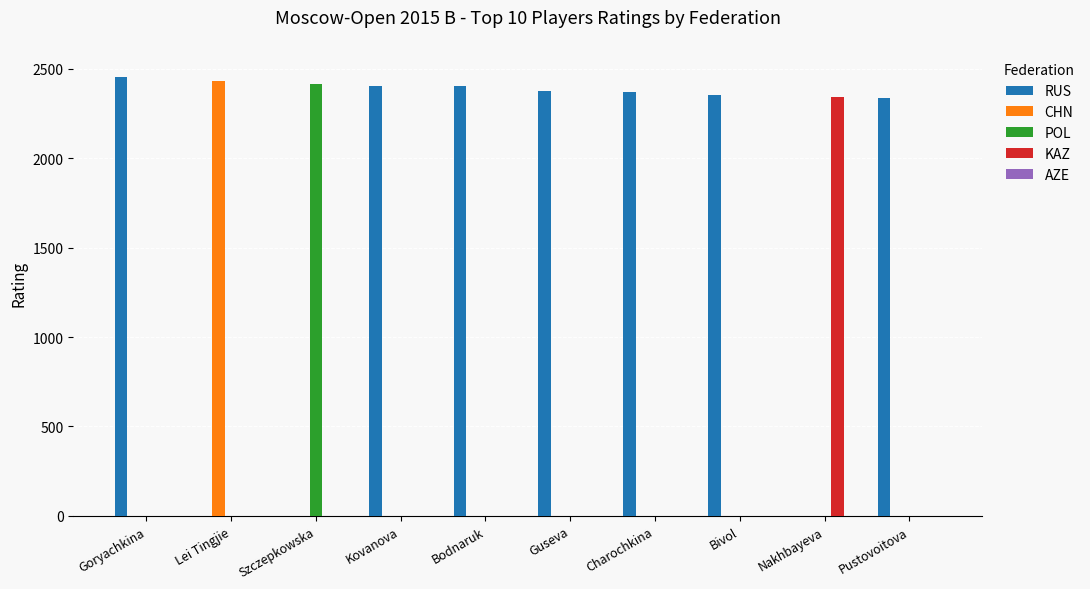

Does the chart contain stacked bars?

No